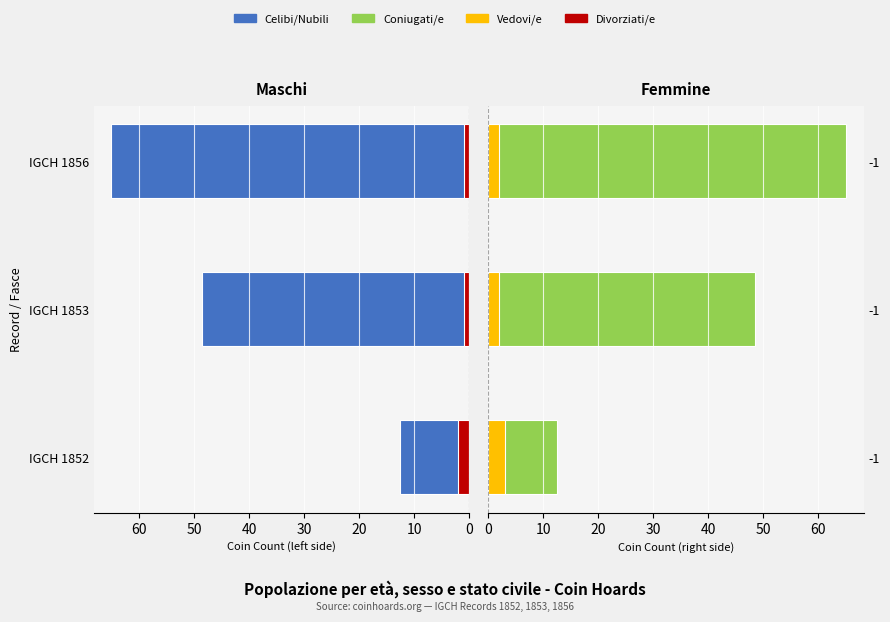

Which series has the widest spread of values?

Celibi/Nubili